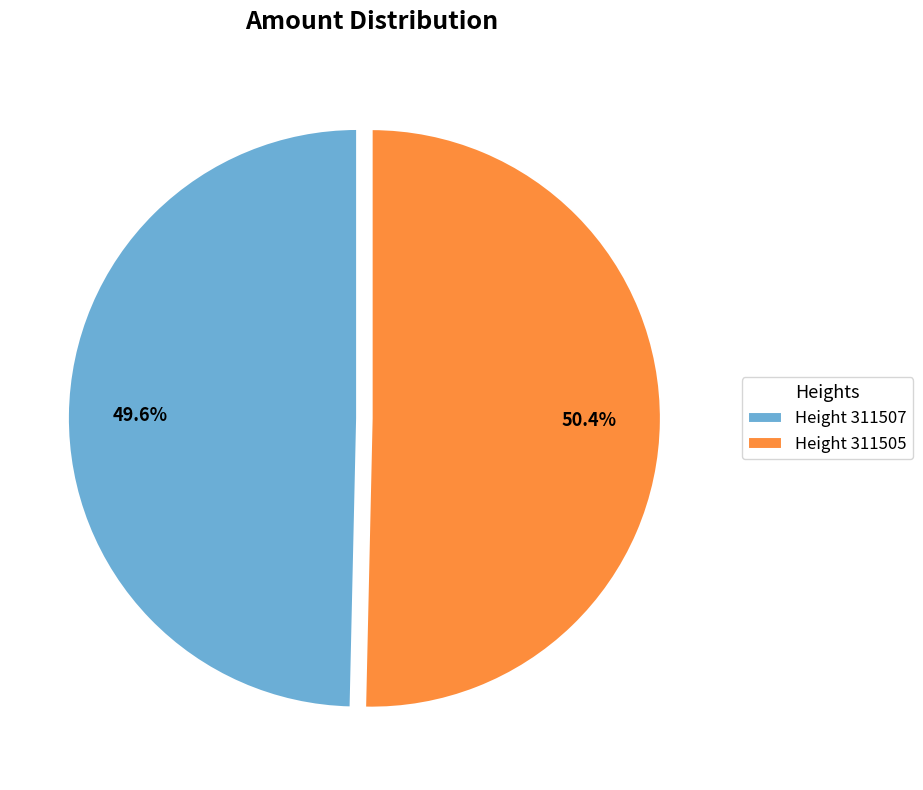

Rank the categories by value from lowest to highest.

Height 311507, Height 311505